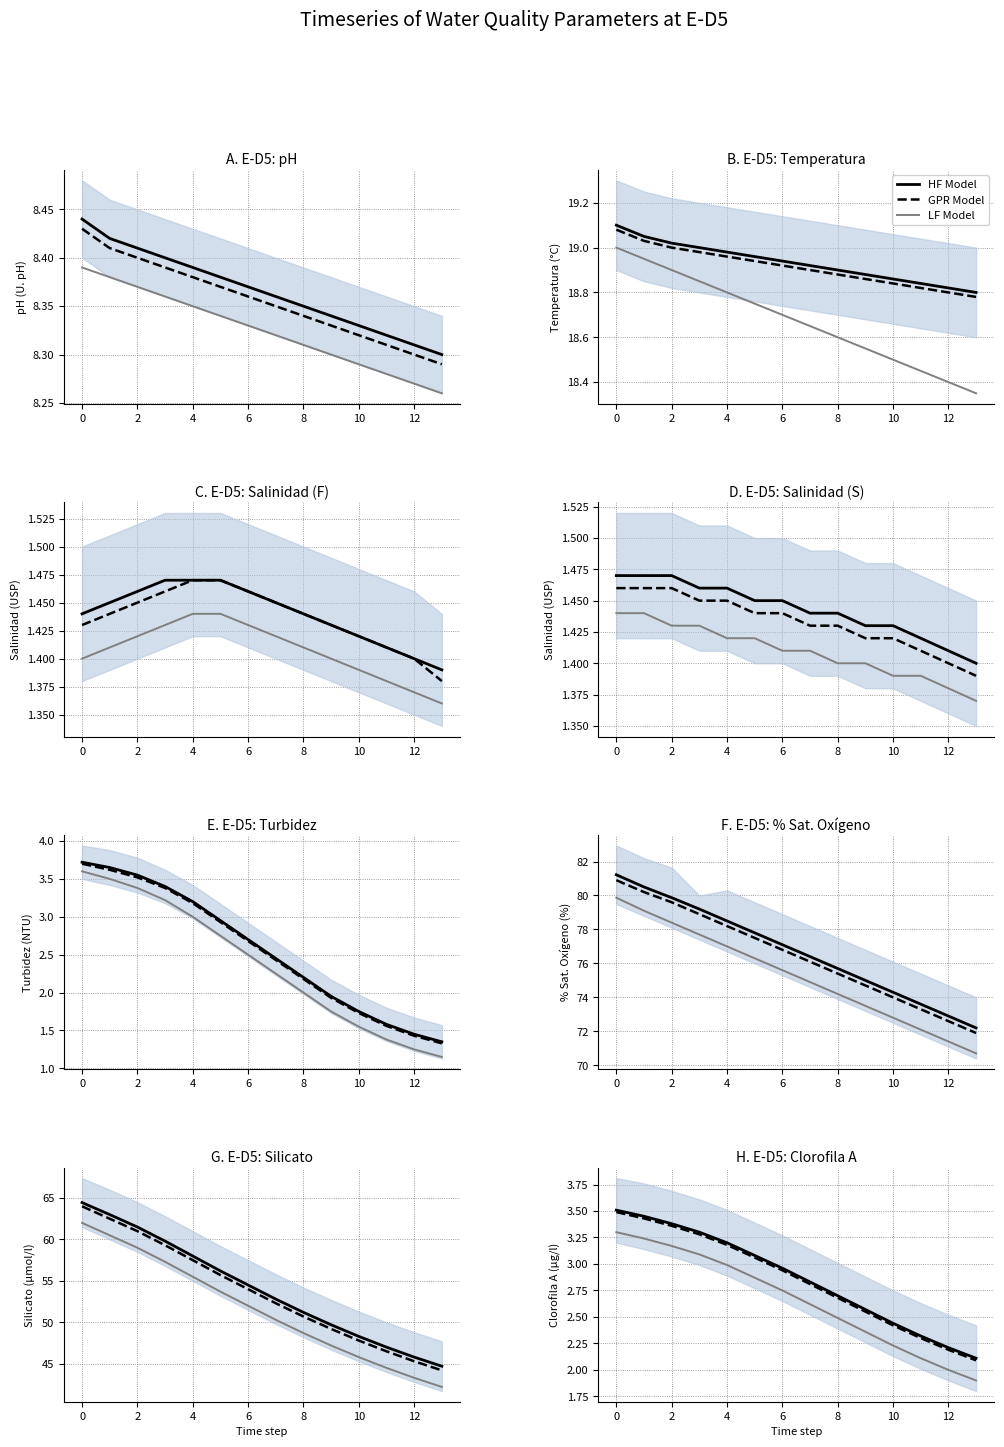

What value does the HF Model series have at 9?

2.6